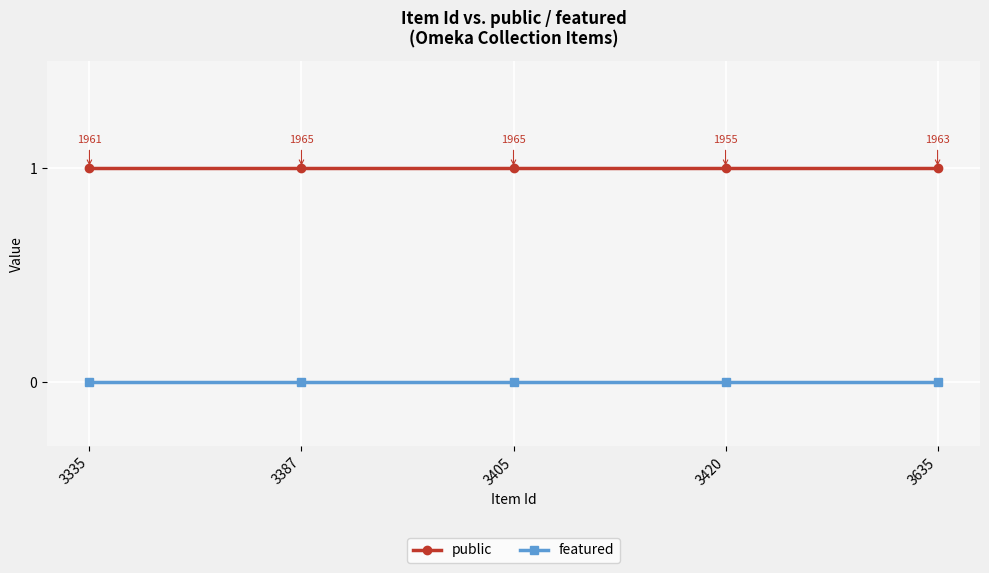

True or false: featured and public intersect in this chart.

False